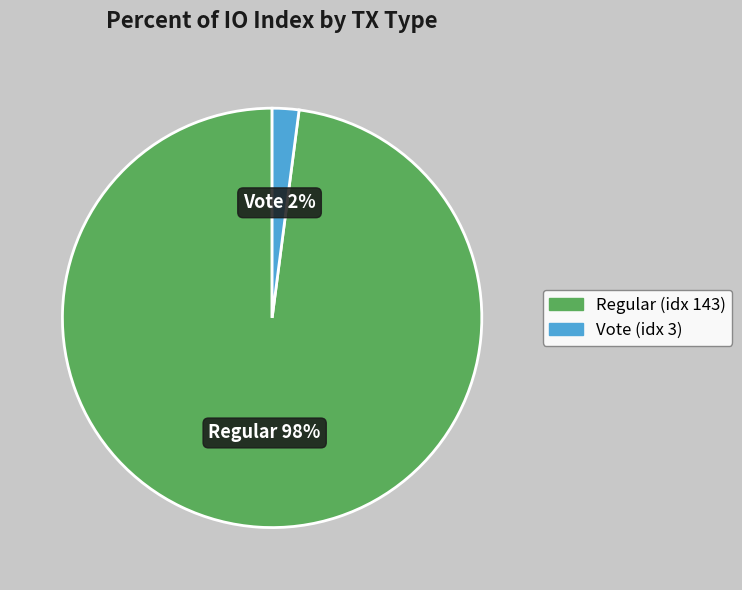

True or false: Vote (idx 3) accounts for 2% of the total.

True